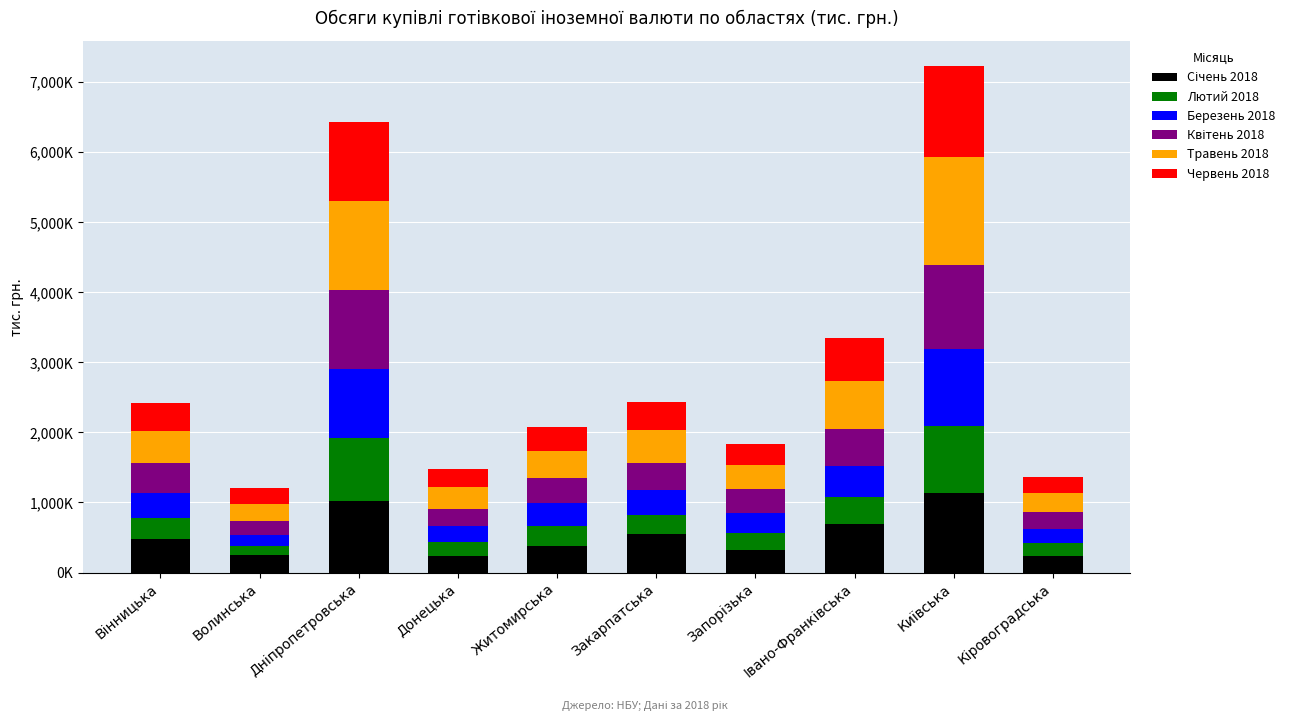

Does the chart contain any negative values?

No